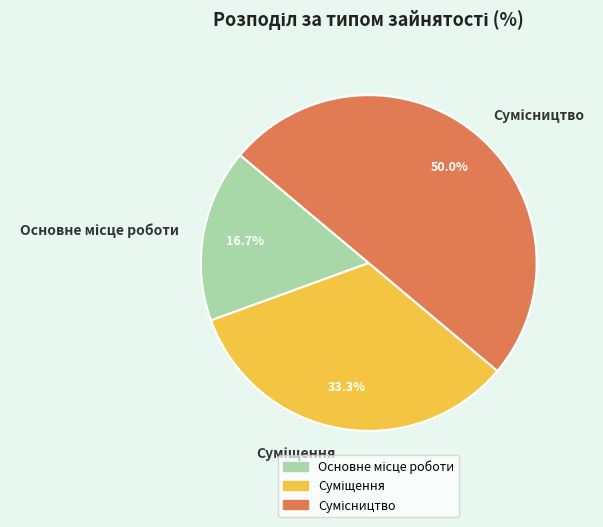

Approximately how many times larger is the value at Основне місце роботи compared to Сумісництво?

0.3